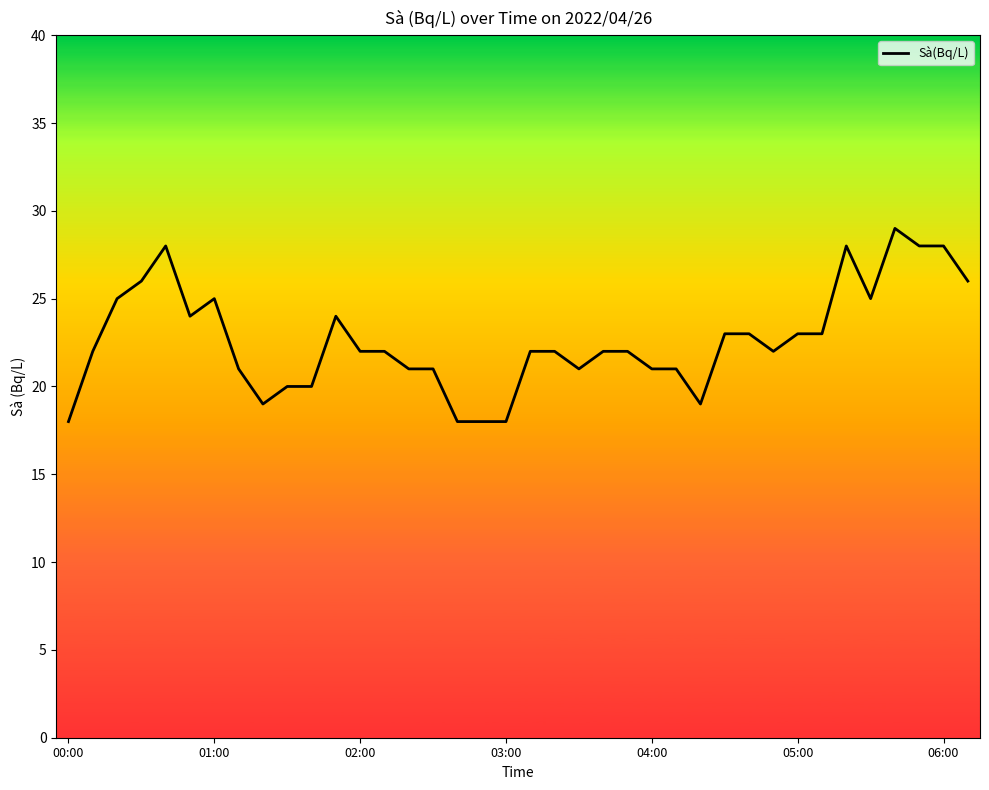

What is the difference between the maximum and minimum values?

11